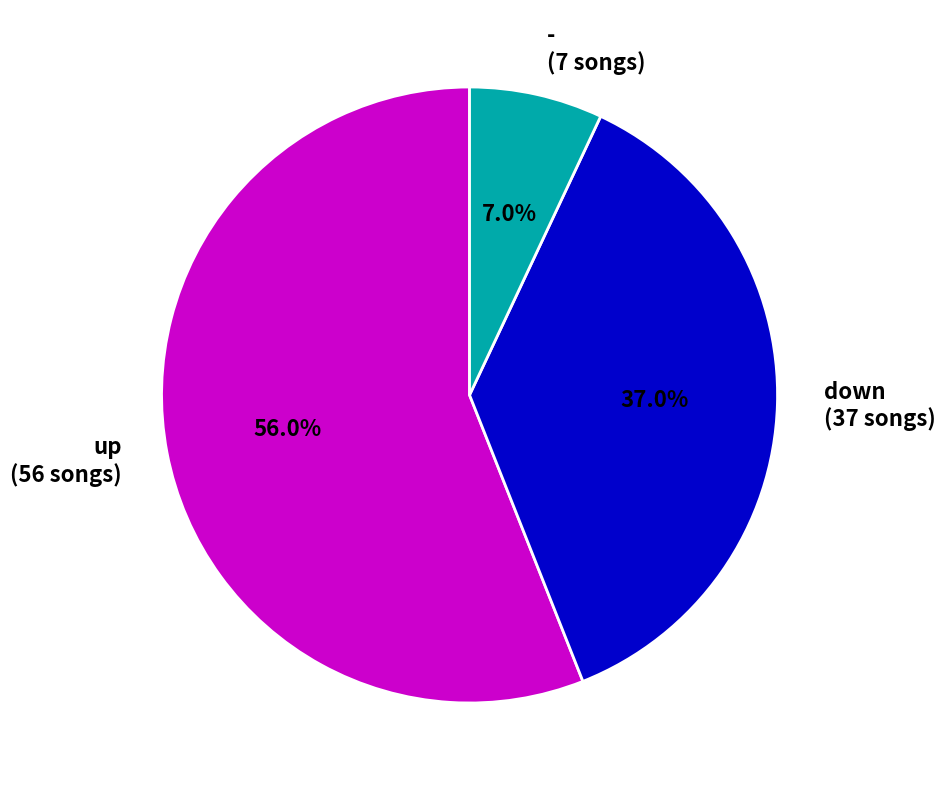

What portion of the pie excludes up?

44.0%